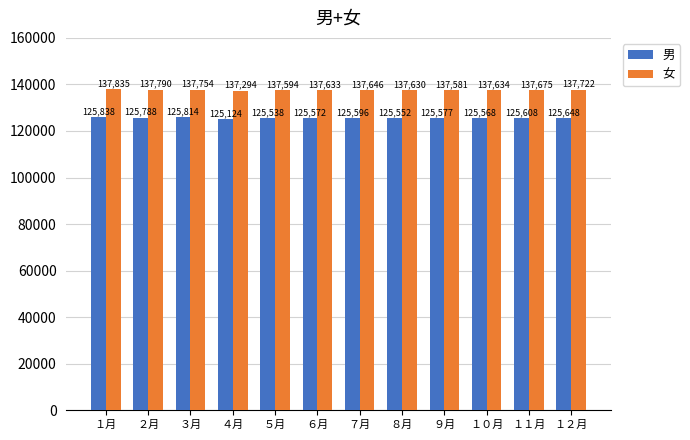

Does the chart contain stacked bars?

No